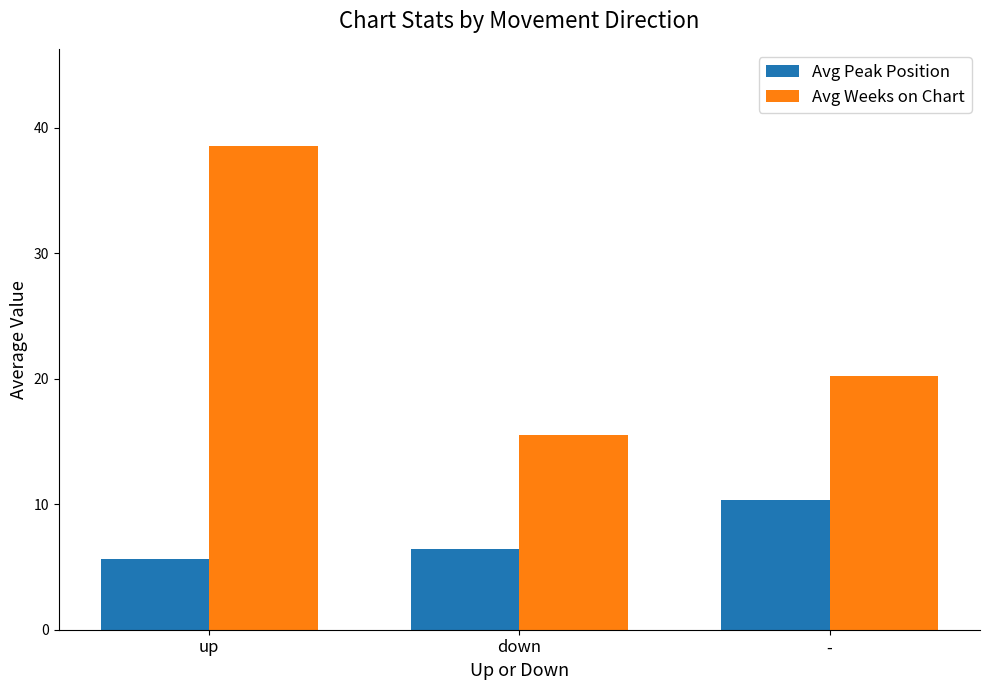

What is the difference between the highest and lowest values at down?

9.1